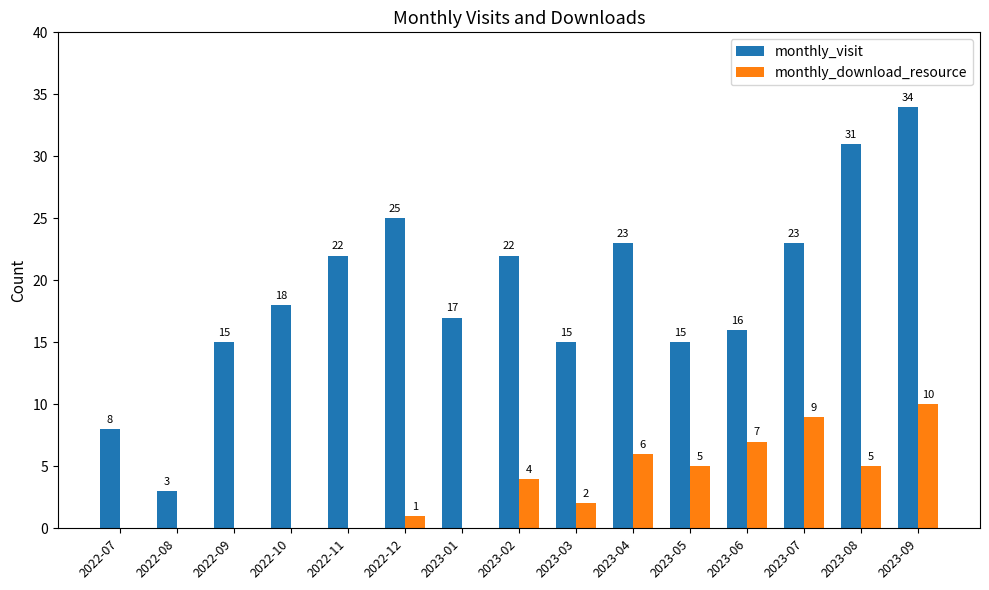

At which category is the sum across all series the highest?

2023-09